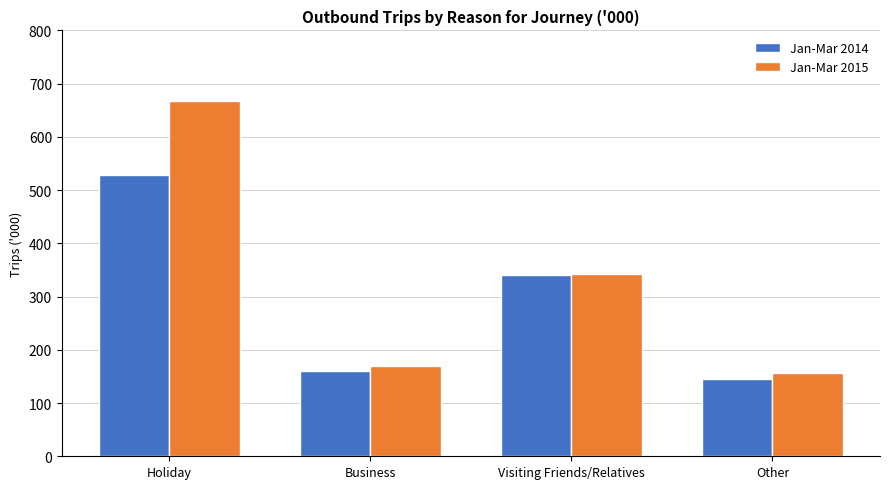

What is the difference between the maximum and second lowest values in the Jan-Mar 2015 series?

496.7